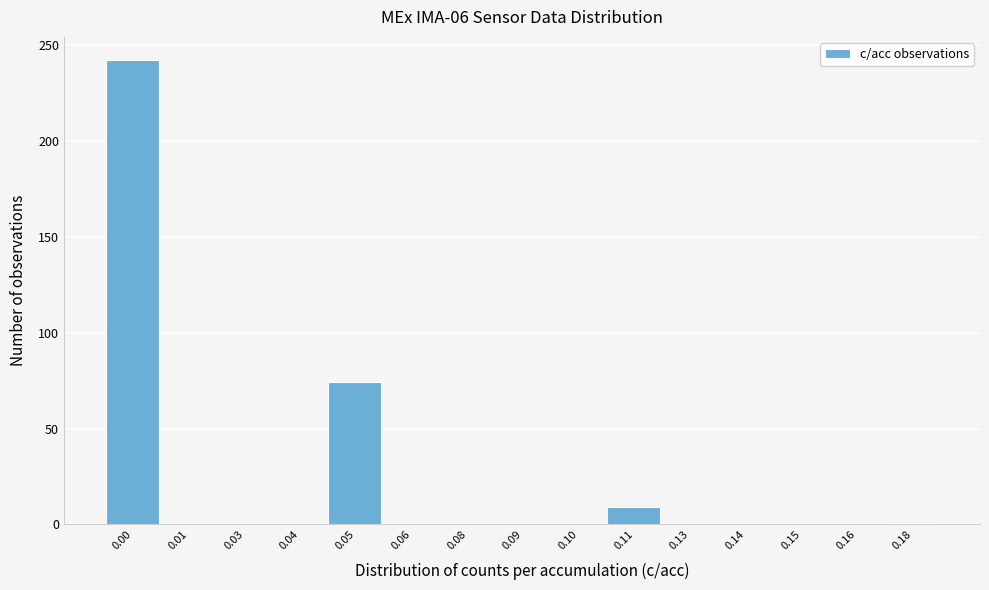

What is the maximum value shown in the chart?

242